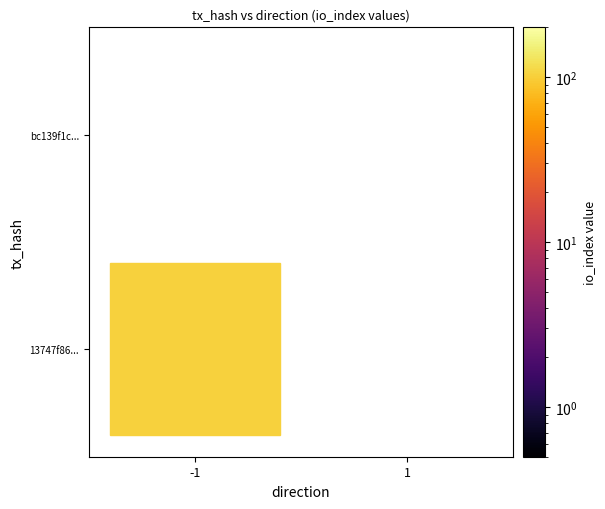

Reading left to right, transcribe all the data shown in this chart.

13747f86aaa394c5a159e79407b87efb6699287: -1=102	1=0
bc139f1cade24650b996875f1629b42f8bf50c7: -1=0	1=0